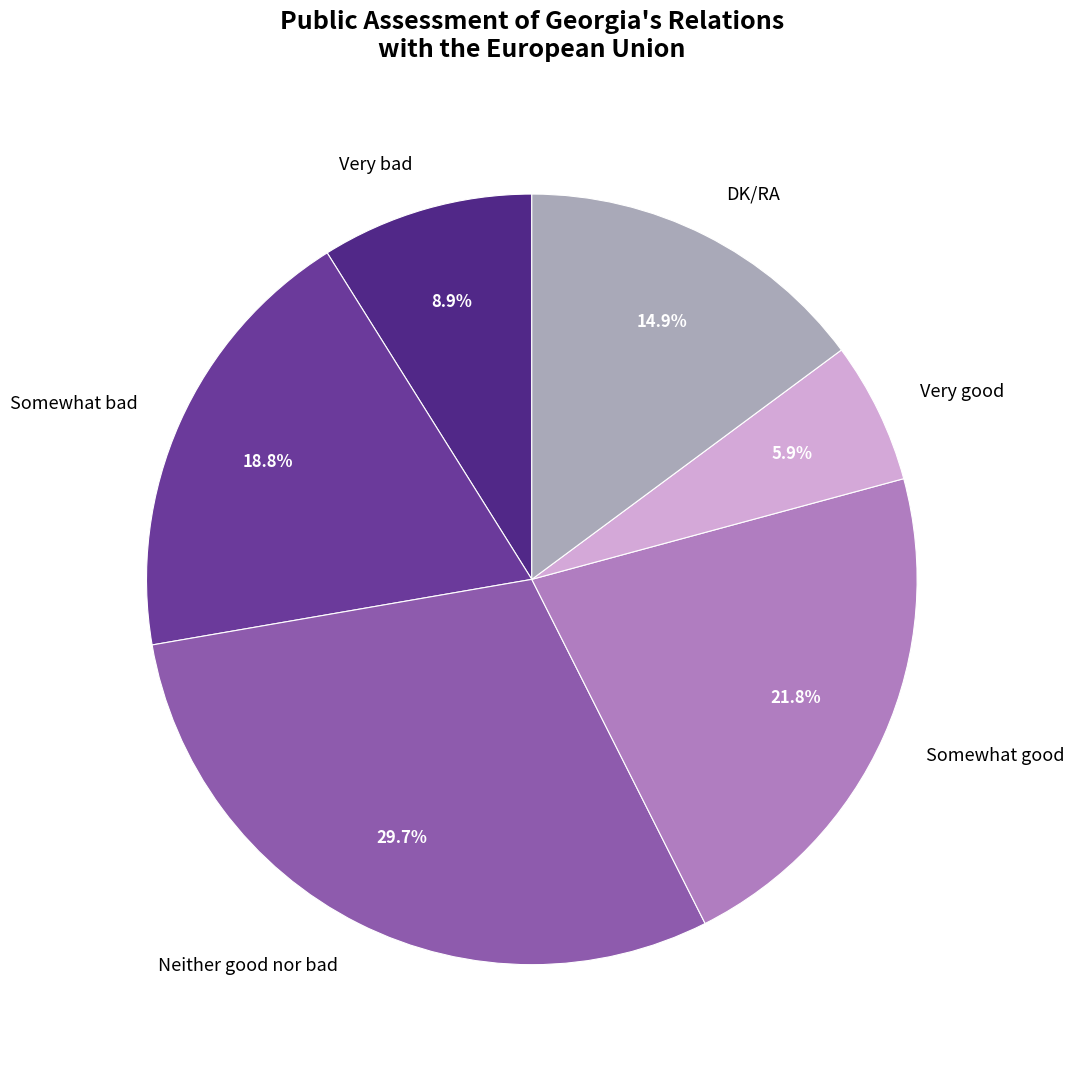

Which slice is the largest?

Neither good nor bad